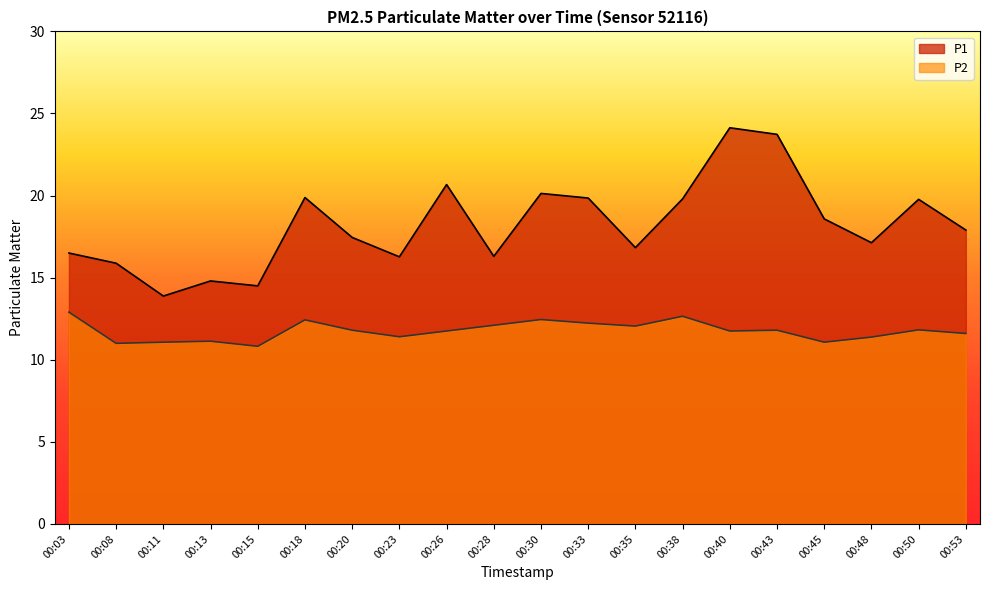

What are all the series names shown in the legend?

P1, P2